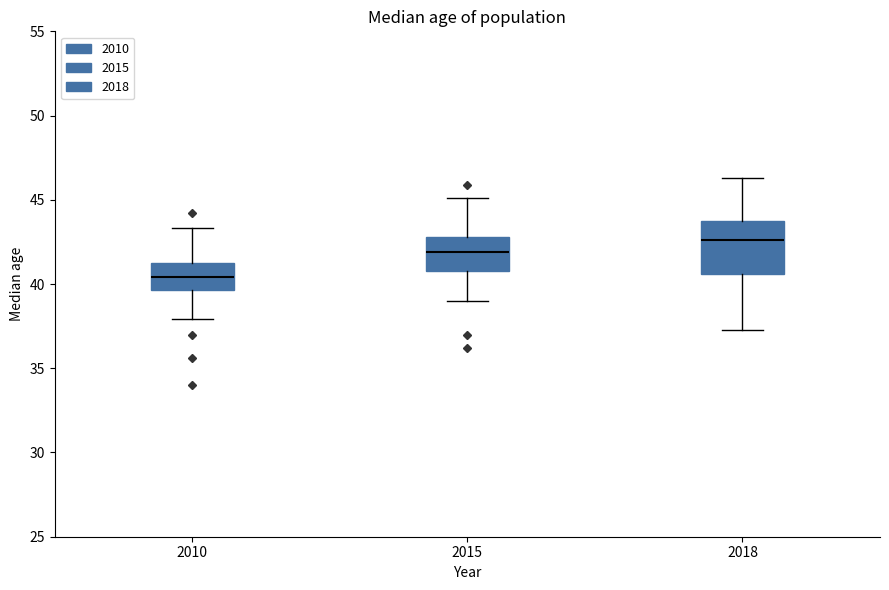

Which box is the tallest, from its lower edge to its upper edge?

2018